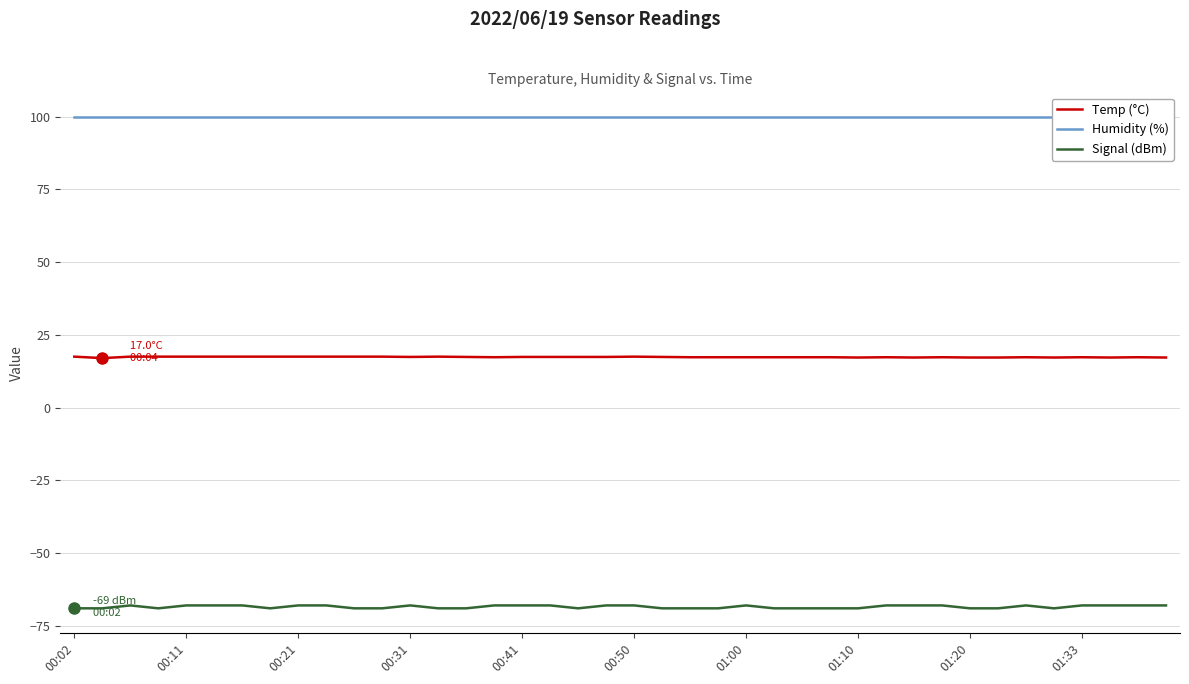

What is the value of the Temp (°C) point at the 31st from the left?

17.2